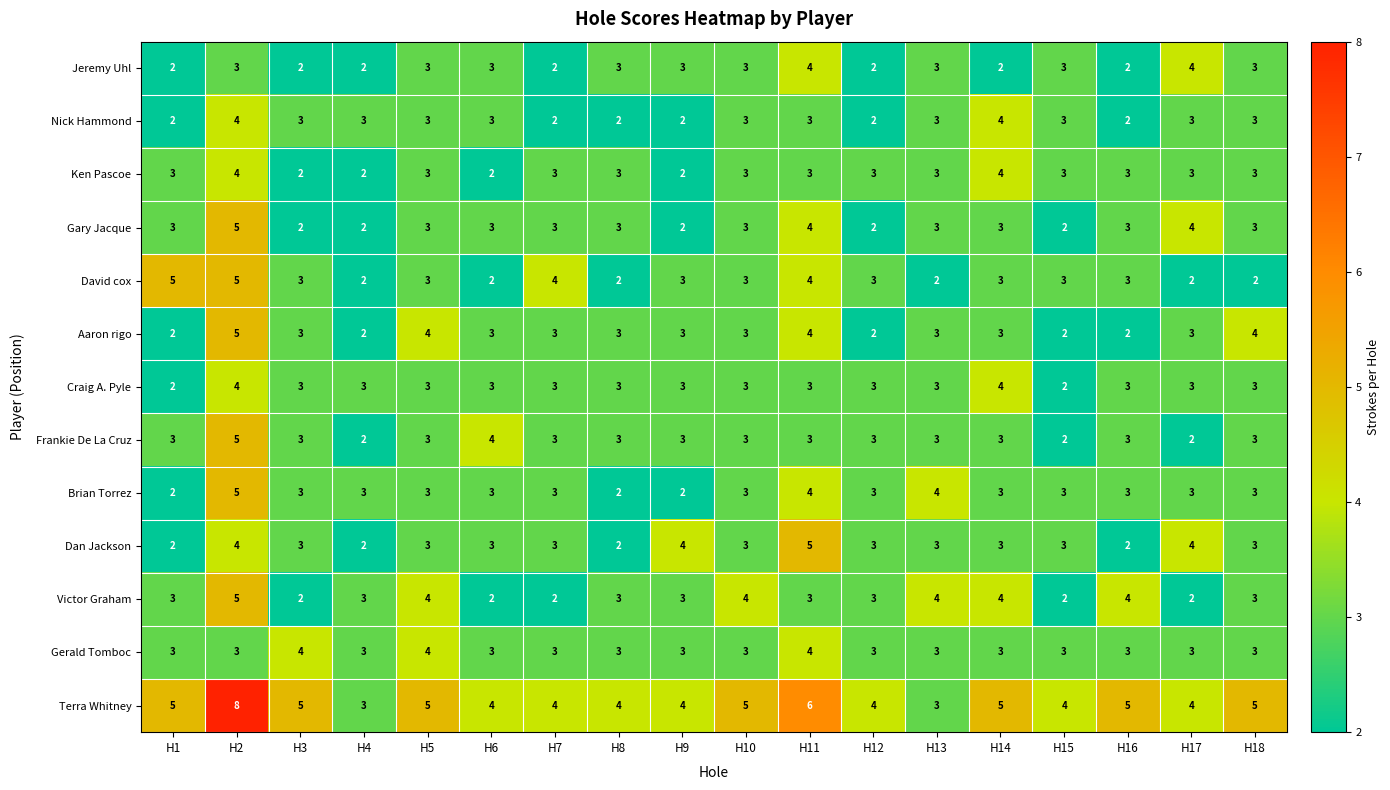

Which series has the largest total across all categories?

Terra Whitney